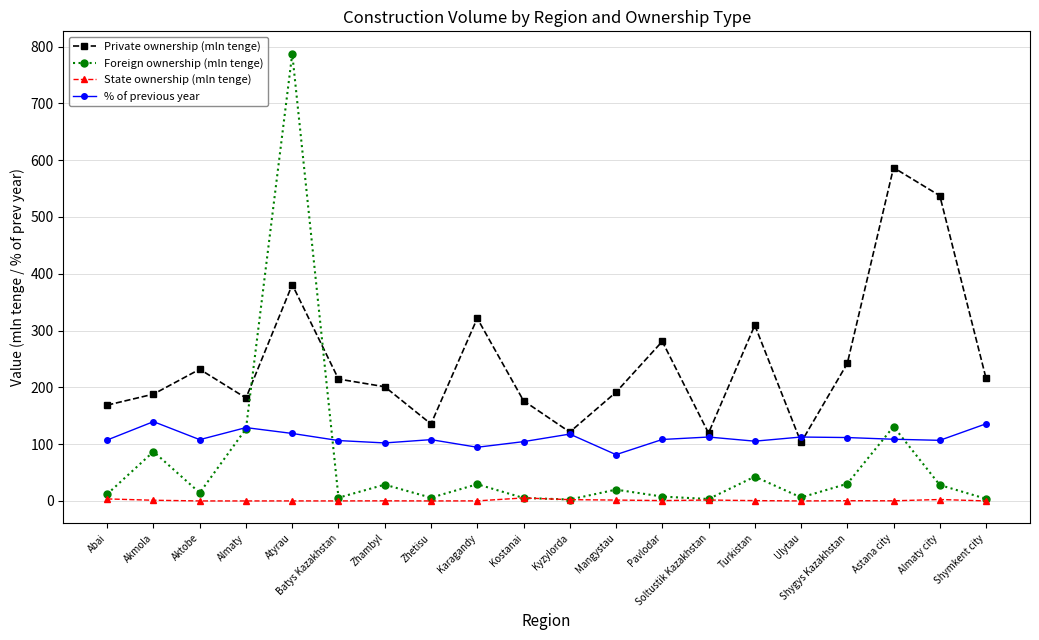

What is the label of the 19th point from the left?

Almaty city